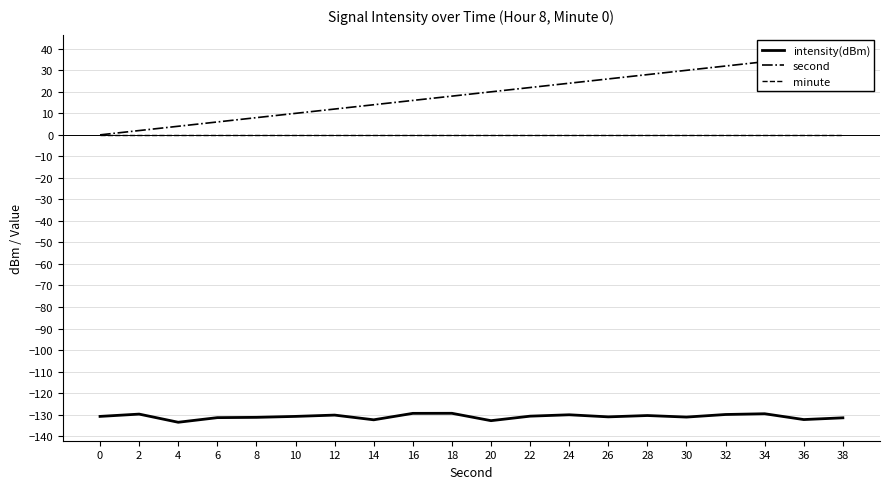

Does the chart have visible grid lines?

Yes